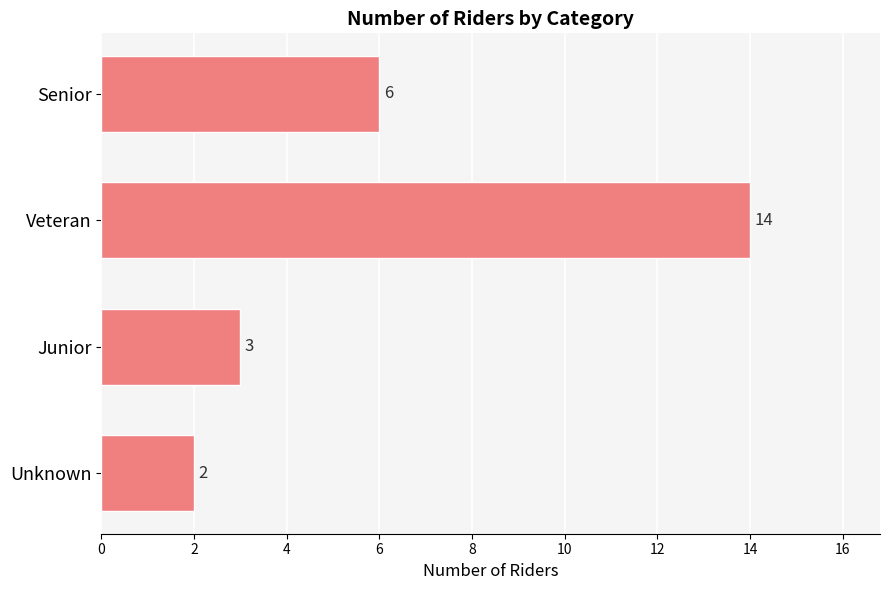

Which has a higher value, Veteran or Junior?

Veteran